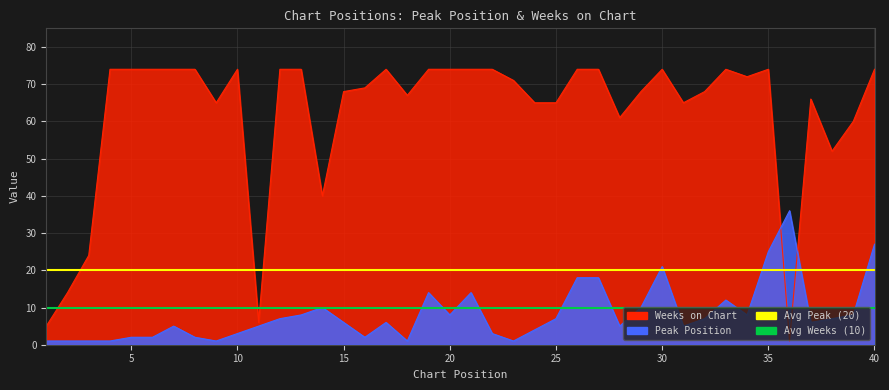

Reading left to right, transcribe all the data shown in this chart.

Peak Position: 1	1	1	1	2	2	5	2	1	3	5	7	8	10	6	2	6	1	14	8	14	3	1	4	7	18	18	5	10	21	5	7	12	8	25	36	6	7	8	27
Weeks on Chart: 5	14	24	74	74	74	74	74	65	74	6	74	74	40	68	69	74	67	74	74	74	74	71	65	65	74	74	61	68	74	65	68	74	72	74	1	66	52	60	74